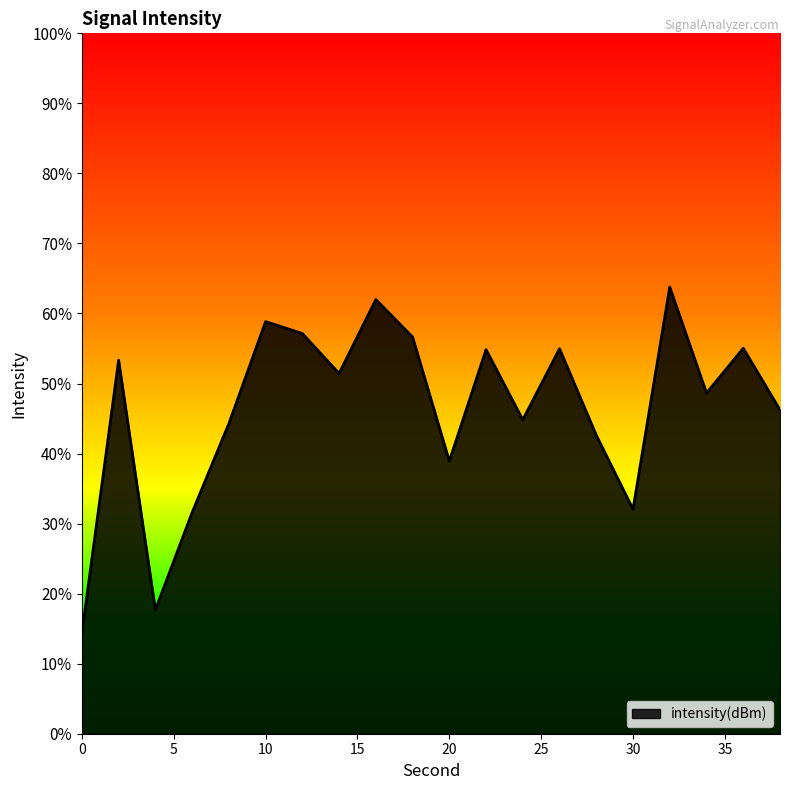

How many lines are shown in the chart?

1